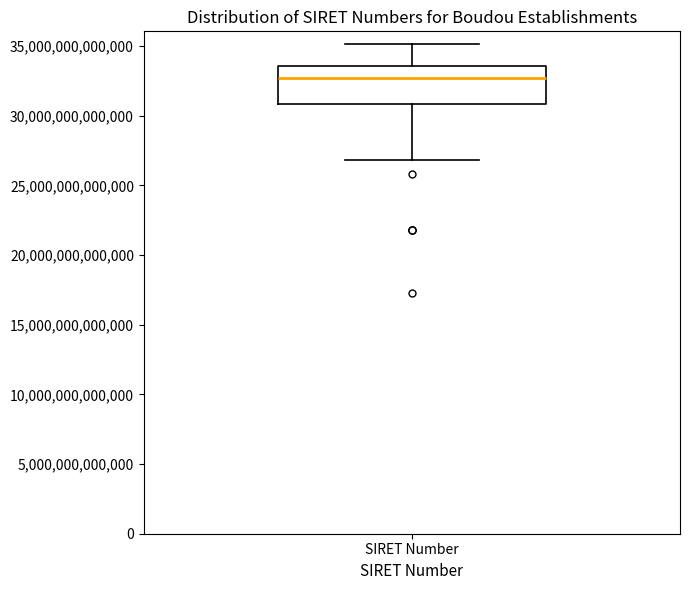

Read this box plot against the y-axis: the position of the median line, the range covered by the box, and the ends of both whiskers. The values are not printed on the chart, so give them approximately, as read against the axis.

median 32500000000000, box 31000000000000 to 33500000000000, whiskers 27000000000000 to 35000000000000